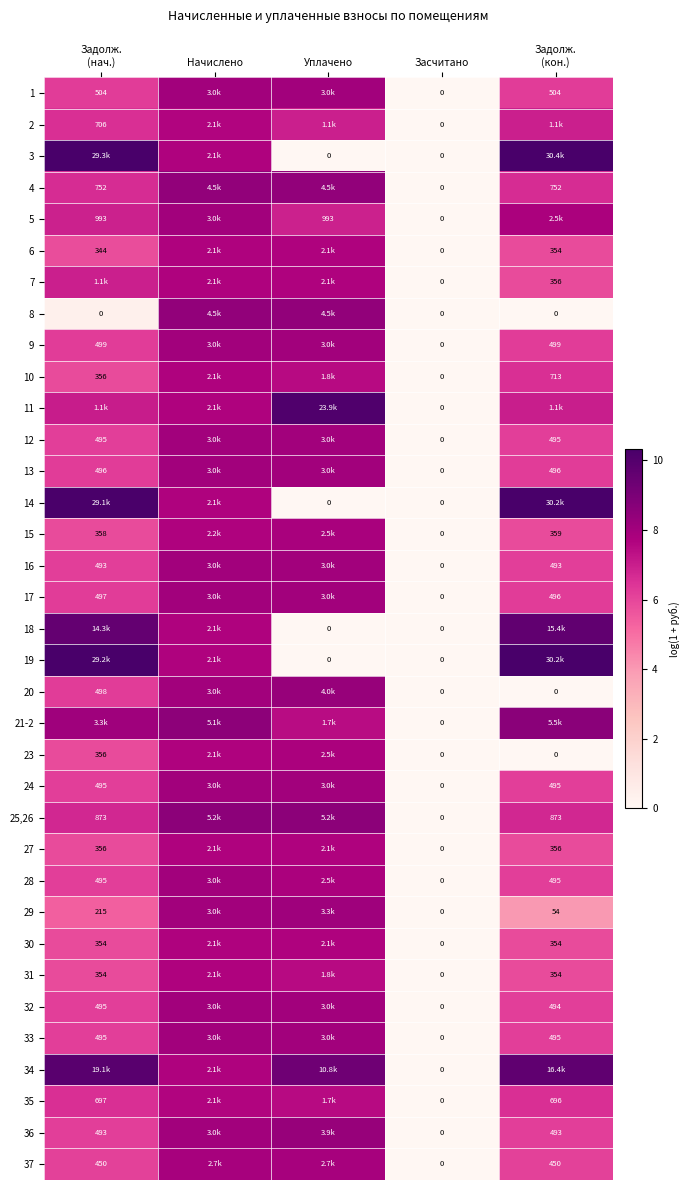

The 17 series shows 0.0 at Засчитано. True or false?

True